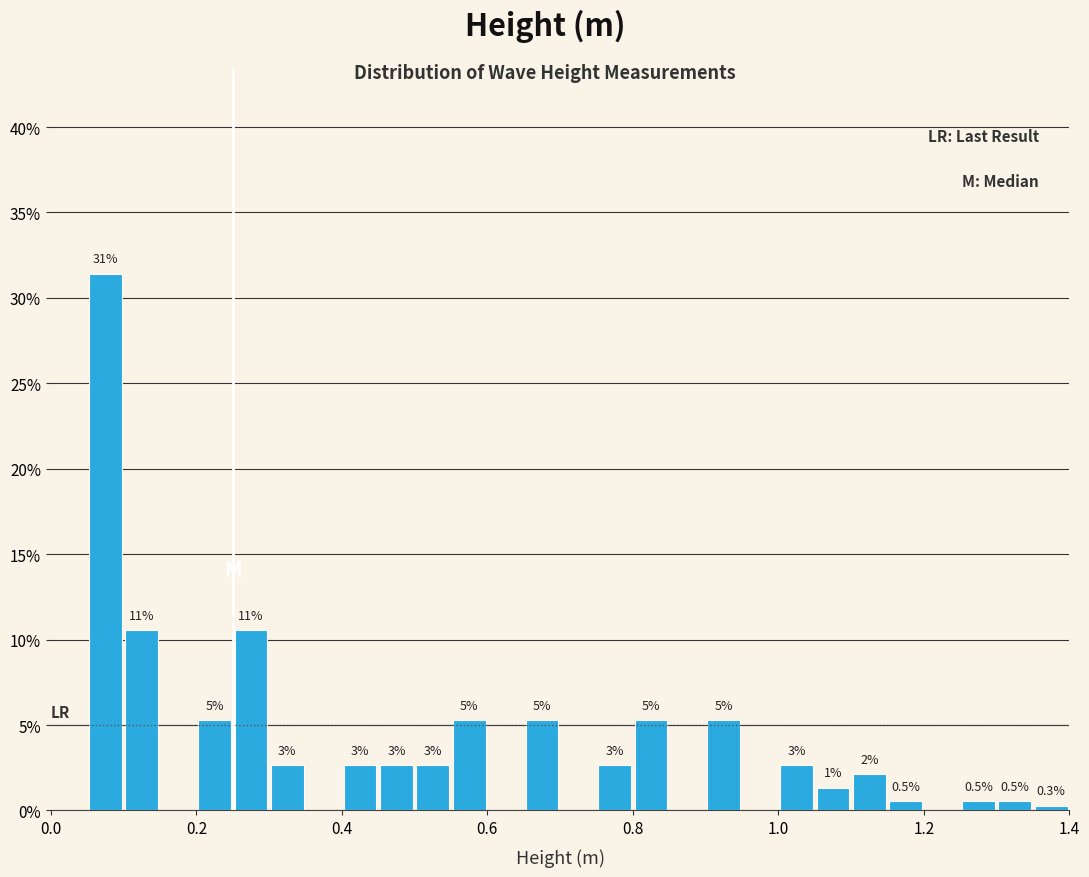

Read against the x-axis, roughly where is the centre of the tallest bar?

0.08